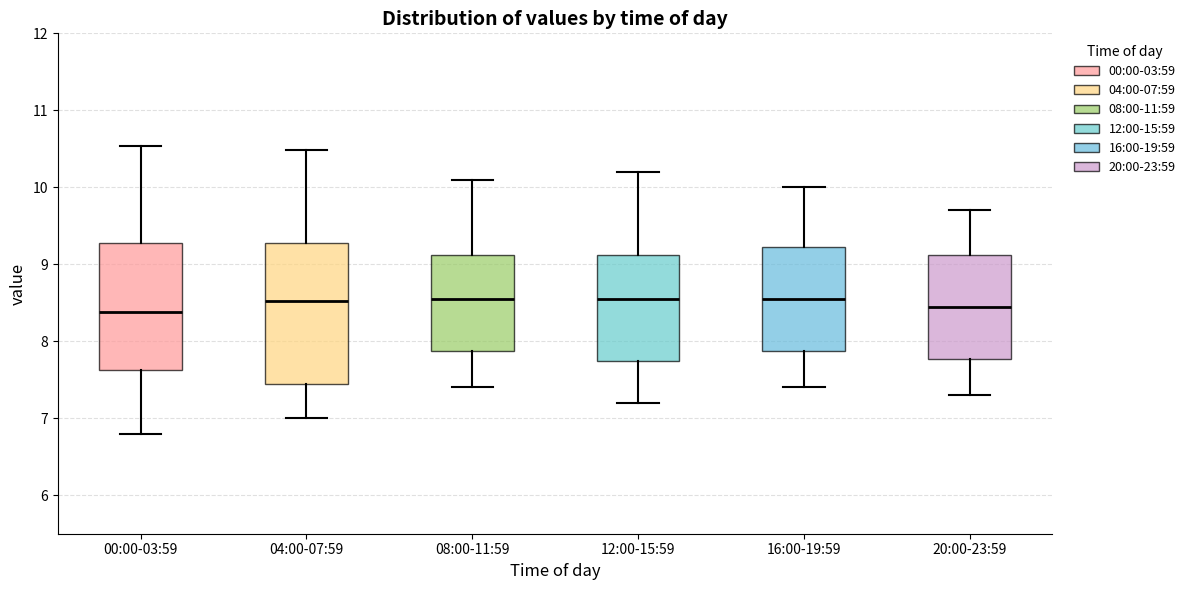

Where does the upper whisker of the box for 16:00-19:59 end on the y-axis? The values are not printed on the chart, so give them approximately, as read against the axis.

10.0